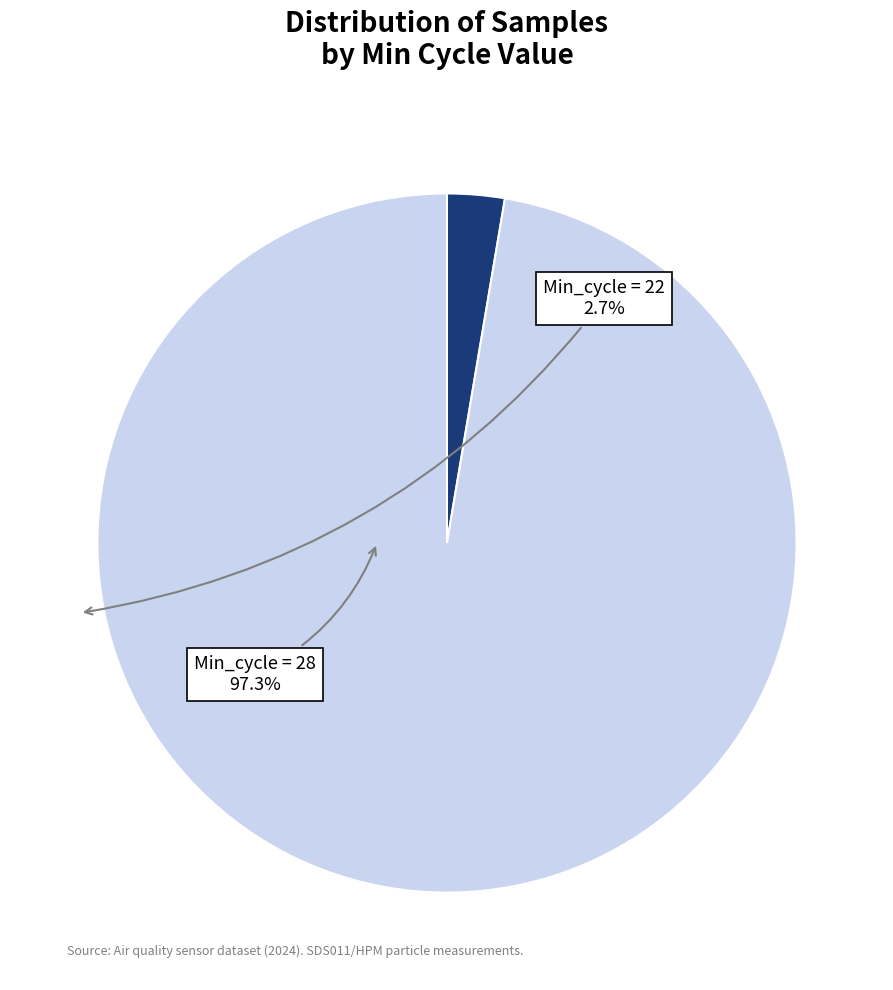

Combined, do Min_cycle = 22 and Min_cycle = 28 account for over 50%?

Yes